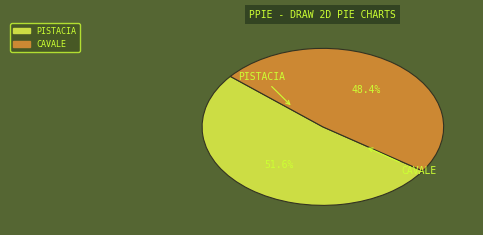

Is there any slice that represents more than half of the pie?

Yes